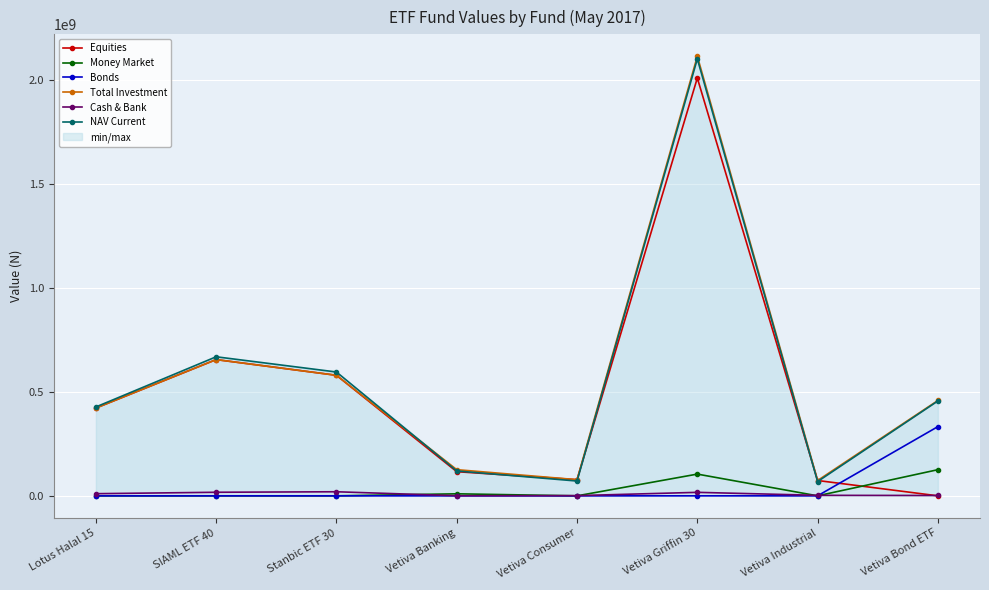

At which category does Money Market reach its first local valley?

Vetiva Consumer